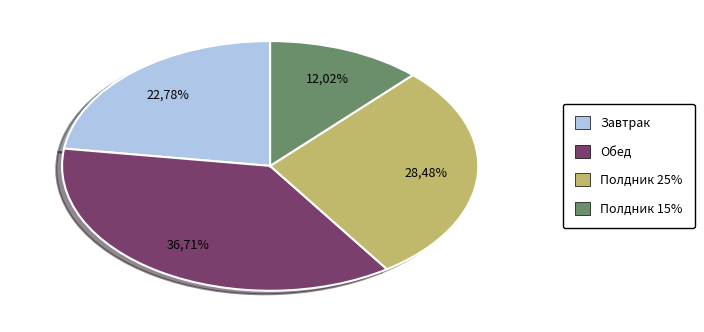

Combined, do Завтрак and Полдник 25% account for over 50%?

Yes